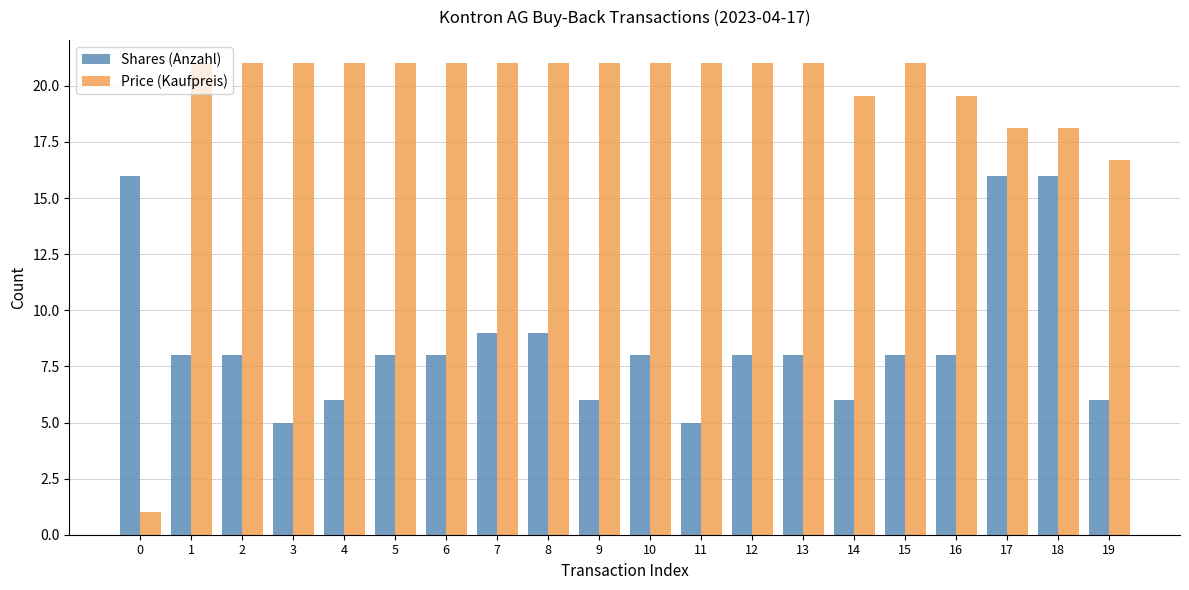

What is the value of the Shares (Anzahl) bar at the 2nd from the left?

8.0